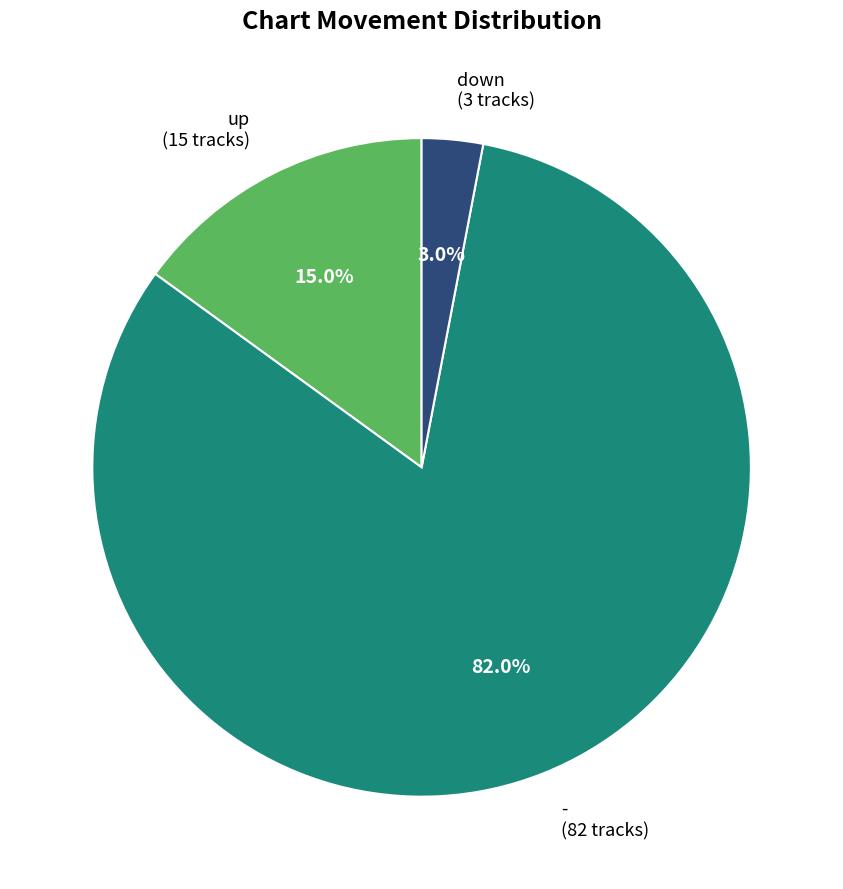

What is the ratio of the value at - to the value at up?

5.5